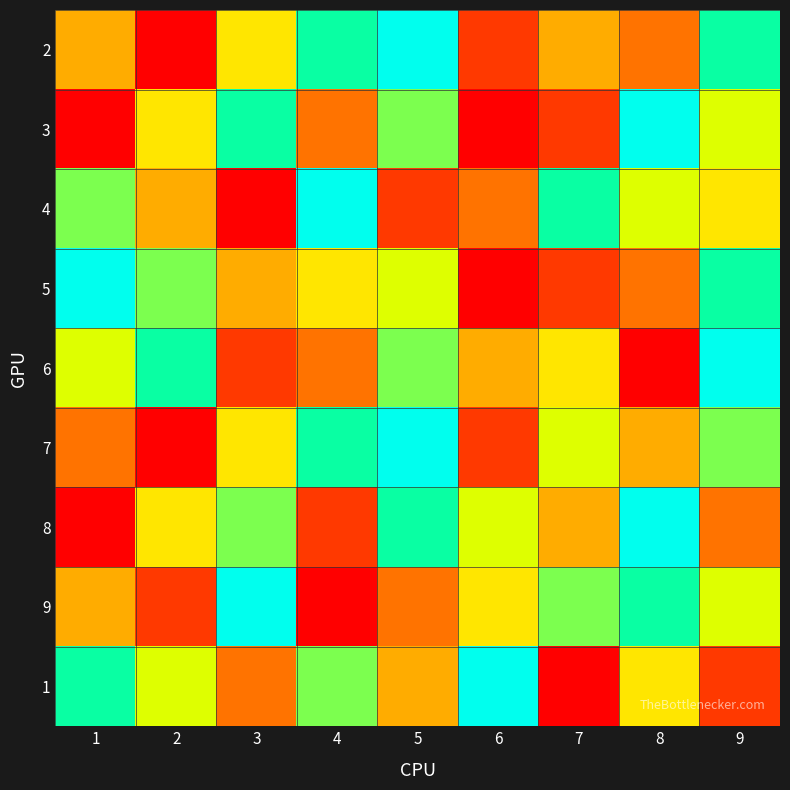

How many categories are shown in the chart?

9